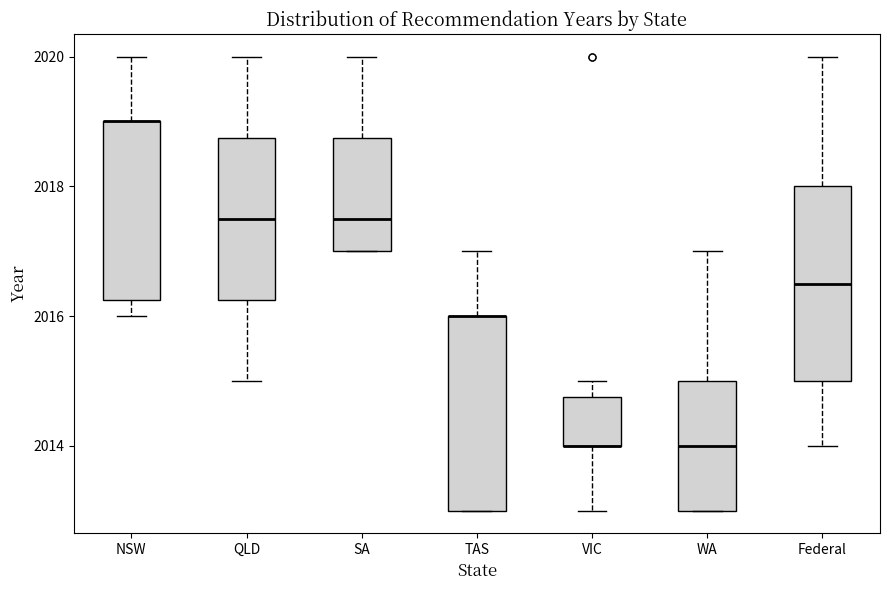

Reading left to right, read every box against the y-axis: the position of its median line, the range the box covers, and the ends of its whiskers. The values are not printed on the chart, so give them approximately, as read against the axis.

NSW: median 2019.0 (drawn on the box's upper edge), box 2016.2 to 2019.0, whiskers 2016.0 to 2020.0
QLD: median 2017.6, box 2016.2 to 2018.8, whiskers 2015.0 to 2020.0
SA: median 2017.6, box 2017.0 to 2018.8, whiskers 2017.0 to 2020.0
TAS: median 2016.0 (drawn on the box's upper edge), box 2013.0 to 2016.0, whiskers 2013.0 to 2017.0
VIC: median 2014.0 (drawn on the box's lower edge), box 2014.0 to 2014.8, whiskers 2013.0 to 2015.0
WA: median 2014.0, box 2013.0 to 2015.0, whiskers 2013.0 to 2017.0
Federal: median 2016.6, box 2015.0 to 2018.0, whiskers 2014.0 to 2020.0